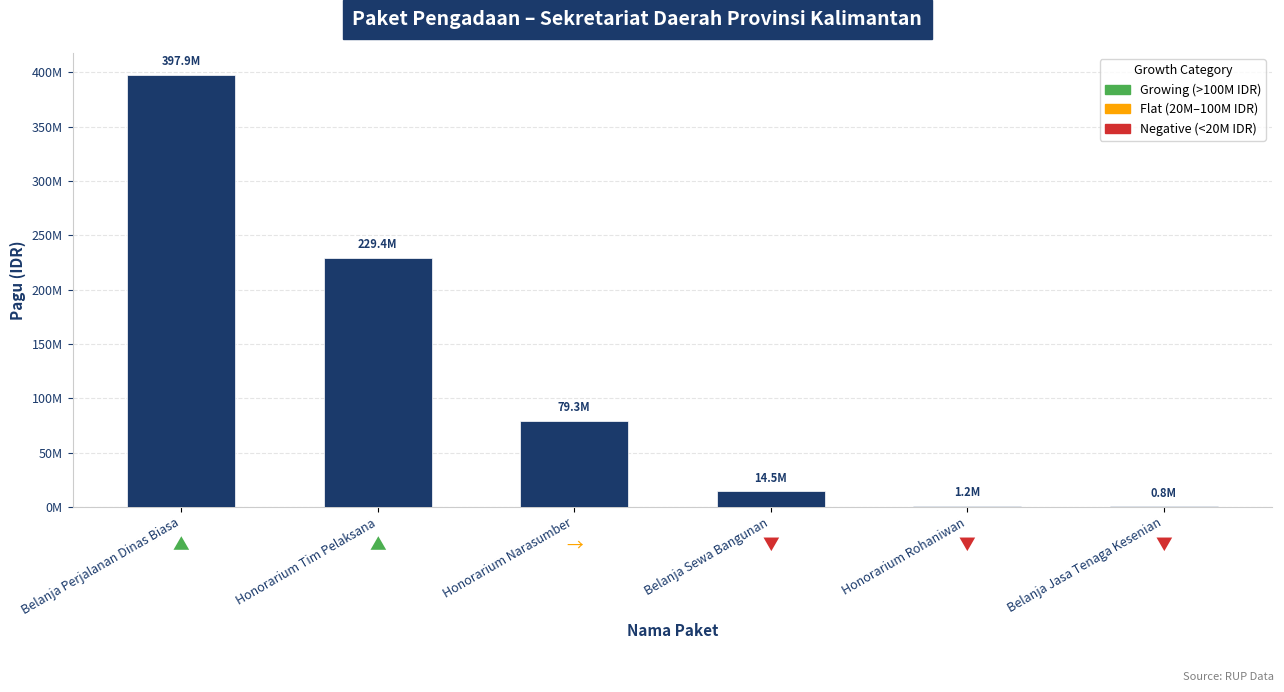

Reading left to right, what are all the values shown in this chart?

Belanja Perjalanan Dinas Biasa=397883000	Honorarium Tim Pelaksana=229400000	Honorarium Narasumber=79300000	Belanja Sewa Bangunan=14500000	Honorarium Rohaniwan=1200000	Belanja Jasa Tenaga Kesenian=800000